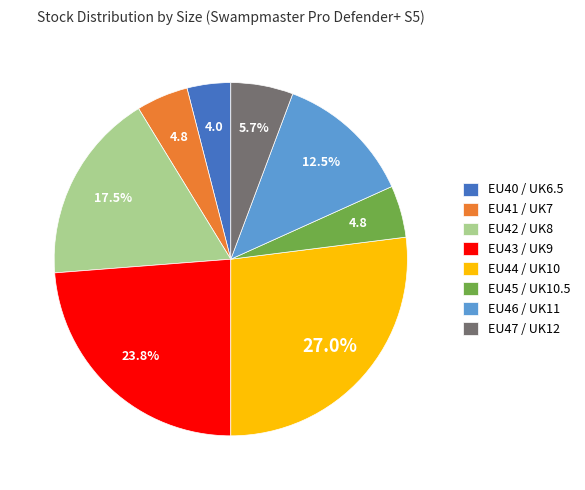

Approximately how many times larger is the value at EU43 / UK9 compared to EU45 / UK10.5?

5.0